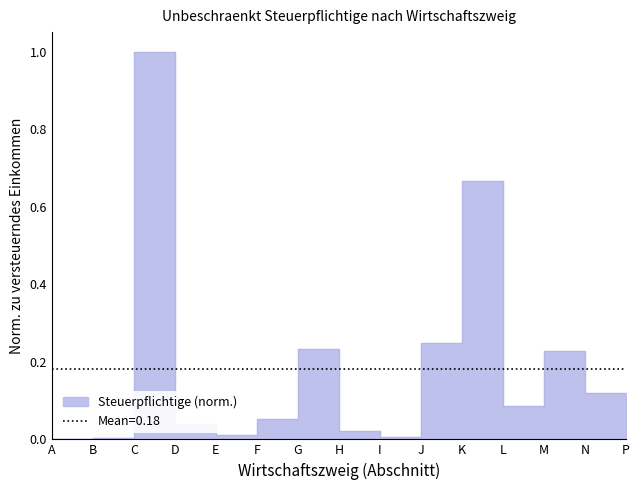

Which label corresponds to the smallest value in the chart?

A